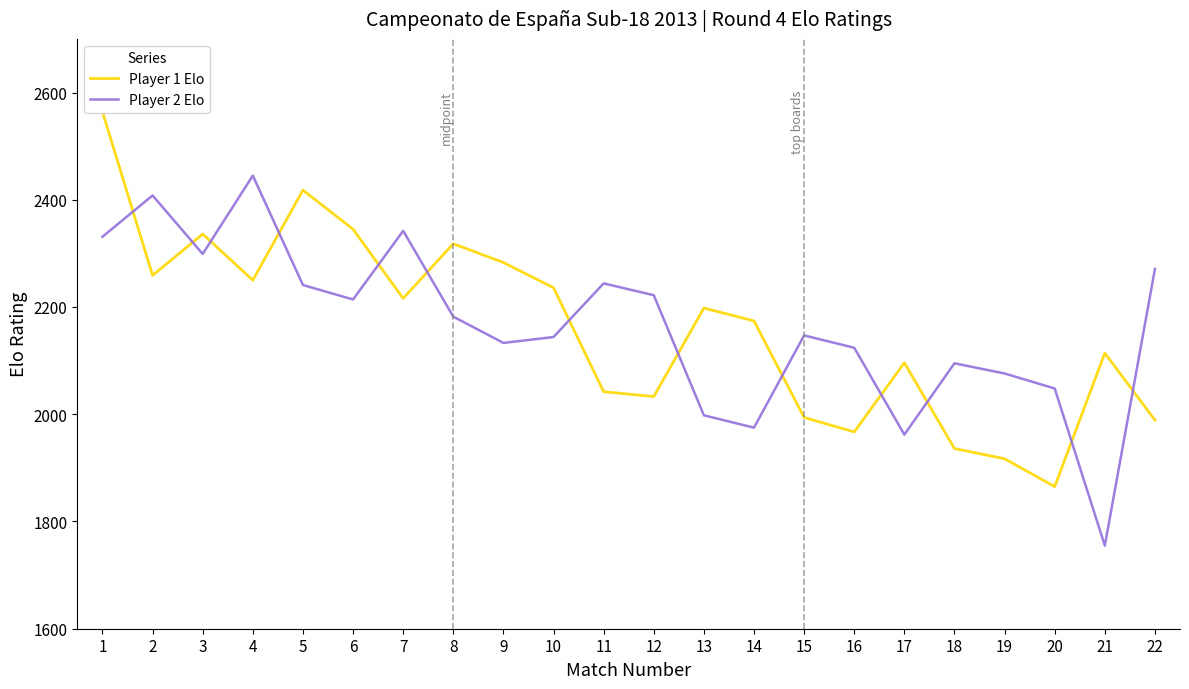

What is the difference between the maximum and minimum values in the Player 1 Elo series?

699